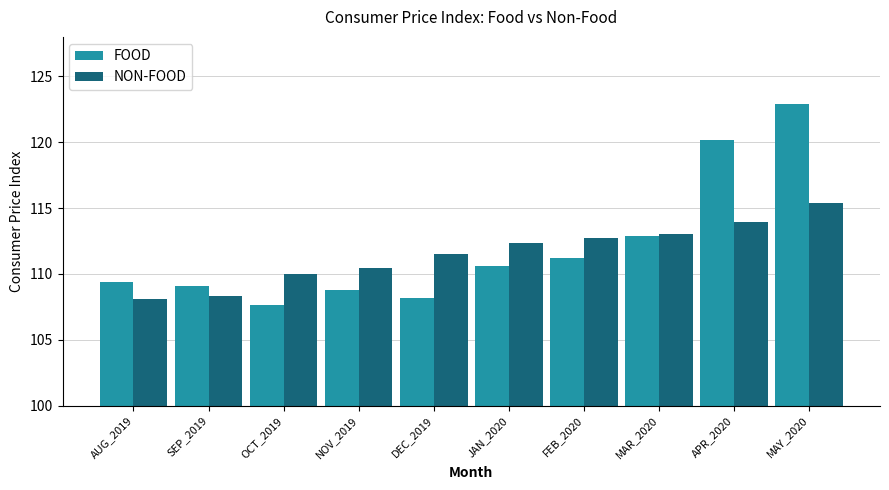

What are all the series names shown in the legend?

FOOD, NON-FOOD